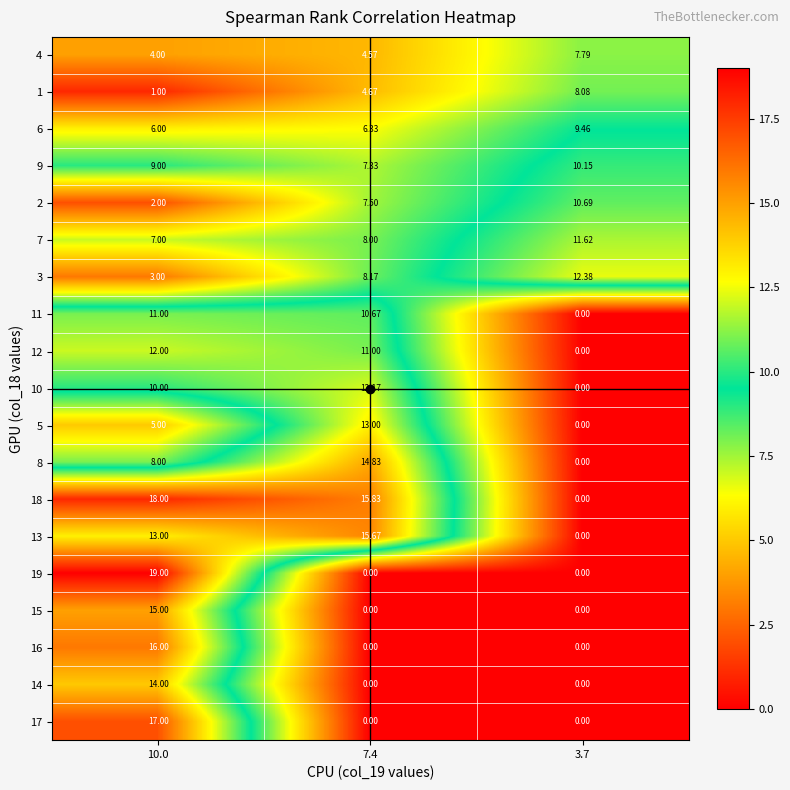

Is the value of 7 at 10.0 greater than the value of 15 at 3.7?

Yes